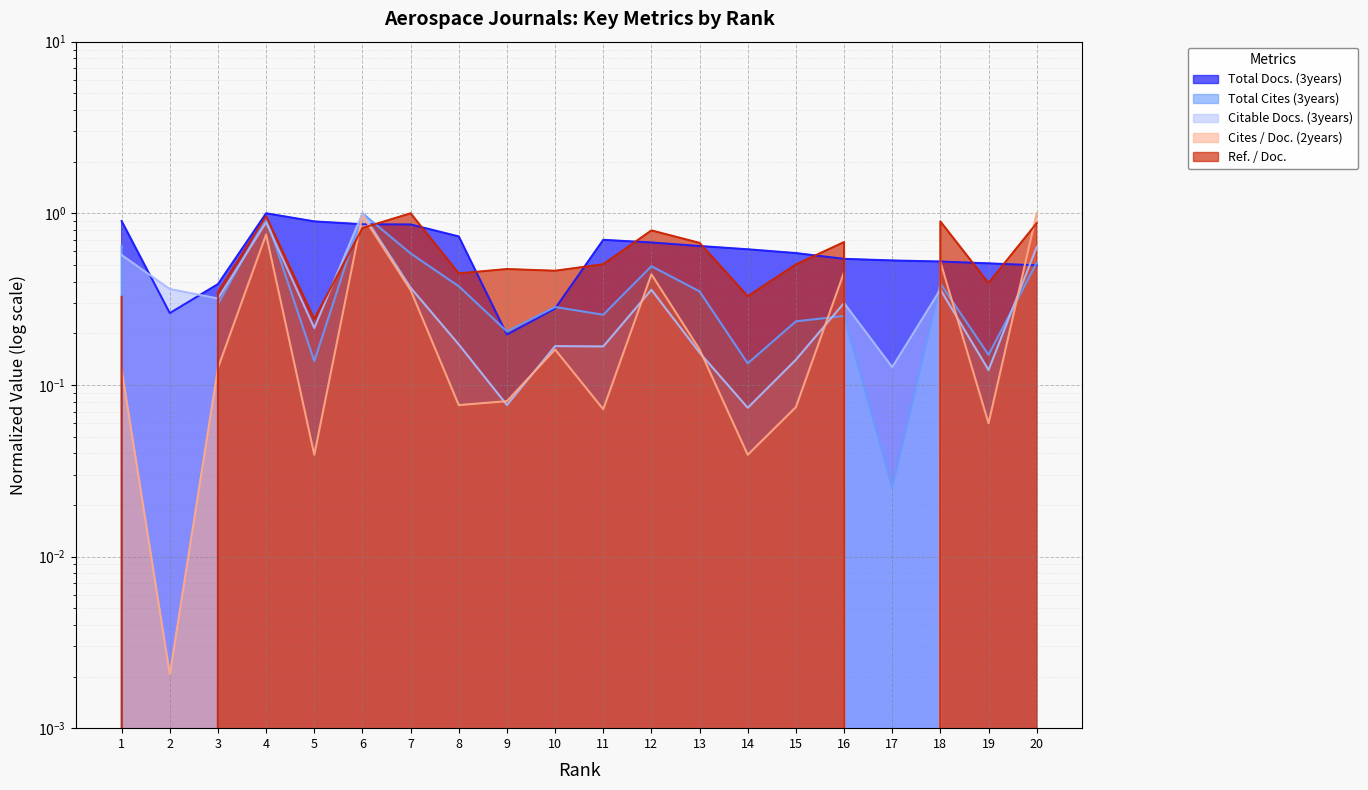

Reading left to right, transcribe all the data shown in this chart.

Total Docs. (3years): 0.9	0.3	0.4	1.0	0.9	0.9	0.9	0.7	0.2	0.3	0.7	0.7	0.6	0.6	0.6	0.5	0.5	0.5	0.5	0.5
Total Cites (3years): 0.6	0.0	0.3	0.9	0.1	1.0	0.6	0.4	0.2	0.3	0.3	0.5	0.4	0.1	0.2	0.3	0.0	0.4	0.1	0.5
Citable Docs. (3years): 0.6	0.4	0.3	0.9	0.2	1.0	0.4	0.2	0.1	0.2	0.2	0.4	0.2	0.1	0.1	0.3	0.1	0.4	0.1	0.6
Cites / Doc. (2years): 0.1	0.0	0.1	0.8	0.0	1.0	0.4	0.1	0.1	0.2	0.1	0.4	0.2	0.0	0.1	0.5	0.0	0.5	0.1	1.0
Ref. / Doc.: 0.3	0.0	0.3	1.0	0.2	0.8	1.0	0.4	0.5	0.5	0.5	0.8	0.7	0.3	0.5	0.7	0.0	0.9	0.4	0.9